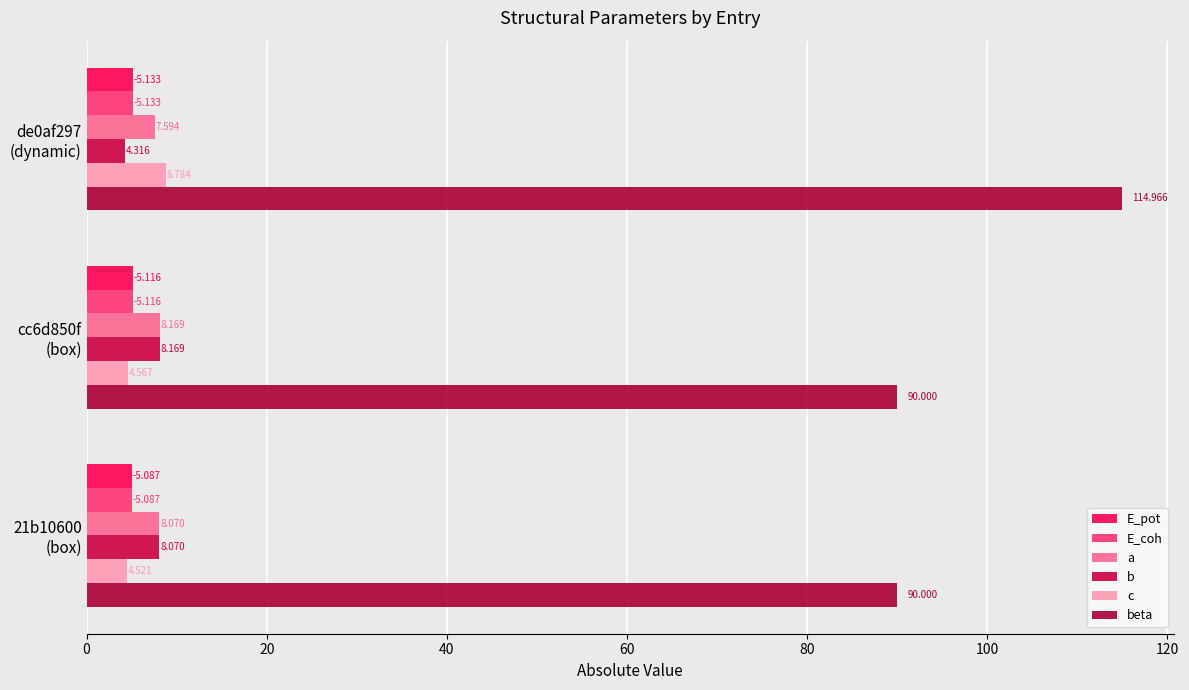

At how many categories does at least one series exceed 57?

3